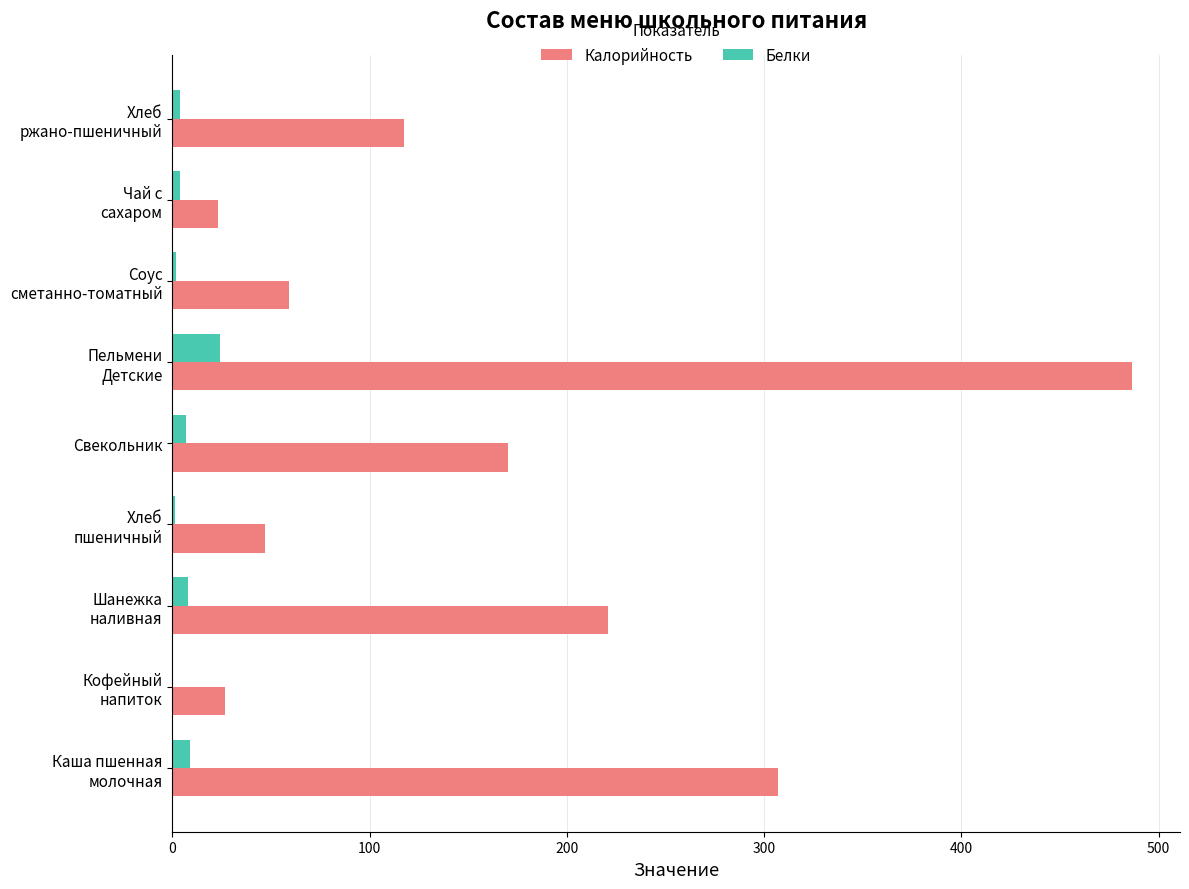

The value of Калорийность at Свекольник is 170.0. True or false?

True